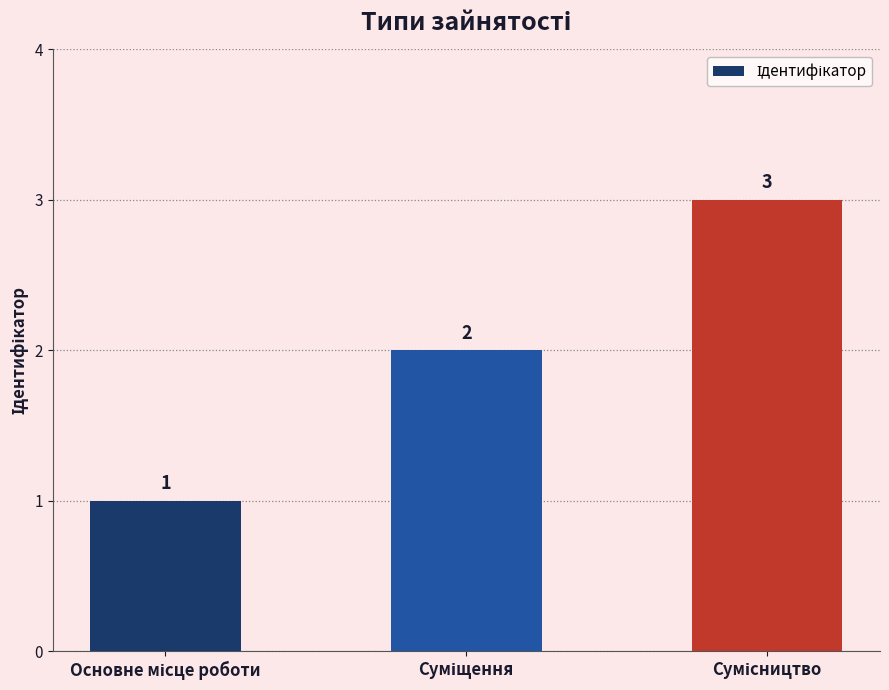

How many data points are less than 2?

1